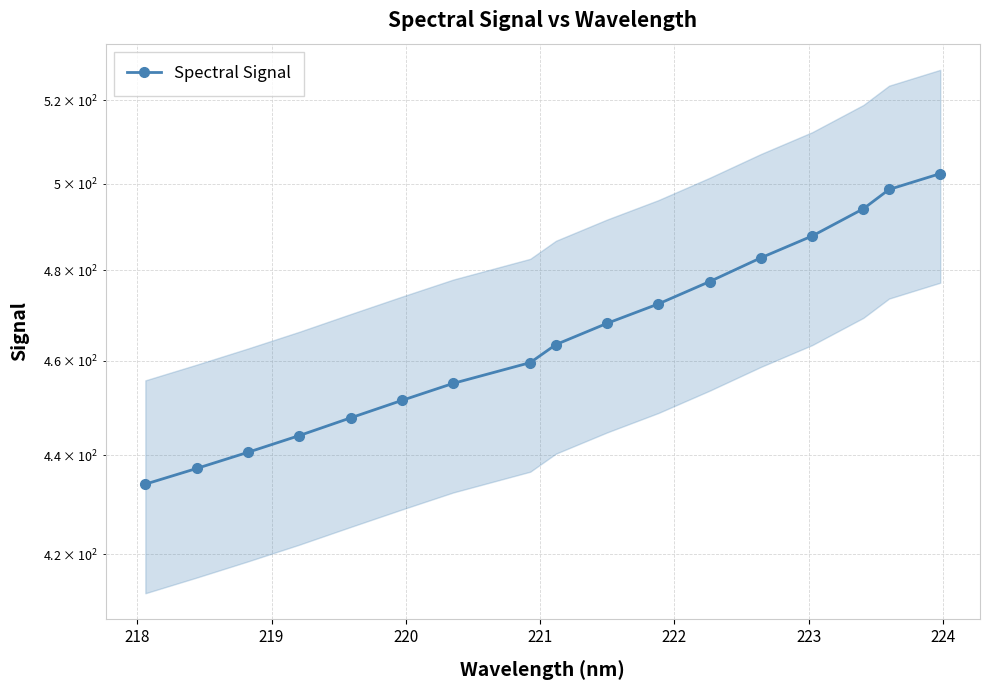

What is the difference between the maximum and minimum values?

68.2